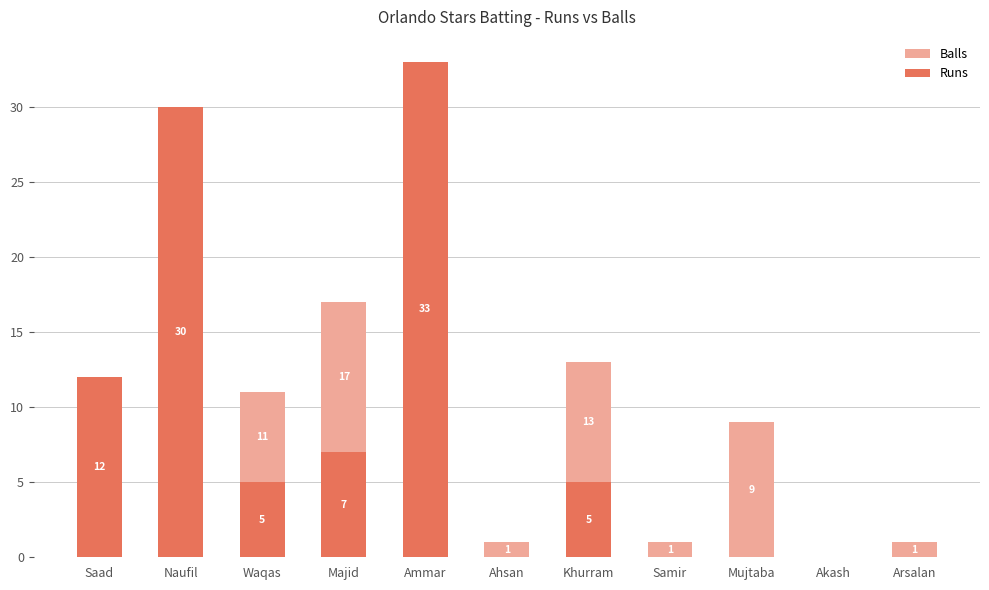

At how many categories does at least one series exceed 32?

1